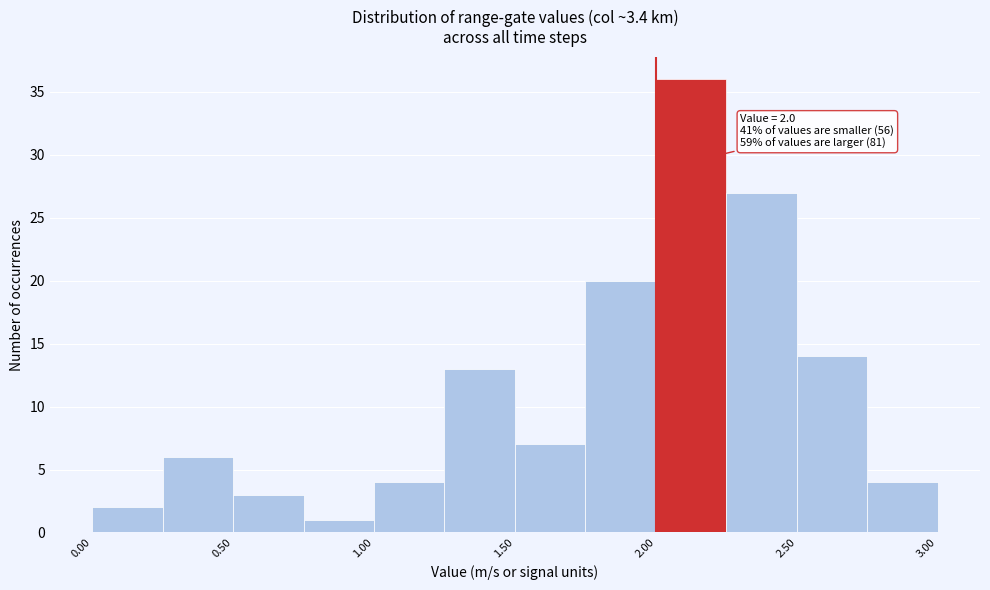

Over which range of the x-axis is the bar tallest?

2.00 to 2.25